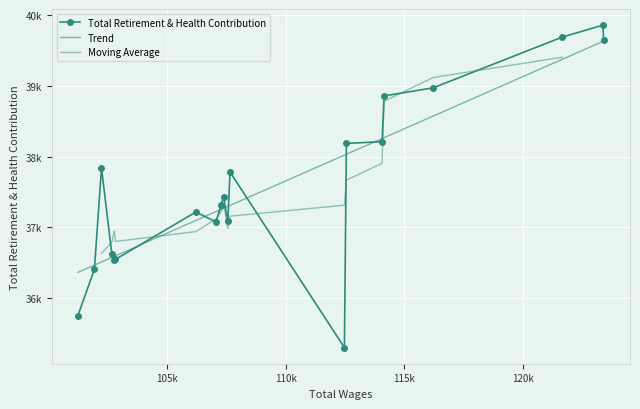

Reading left to right, list all the values displayed in this chart.

123414=39645	123379=39859	121667=39690	116217=38972	114148=38858	114065=38211	112559=38186	112475=35298	107649=37782	107558=37083	107375=37435	107276=37313	107057=37076	106207=37215	102817=36546	102770=36542	102666=36615	102227=37839	101929=36406	101234=35751